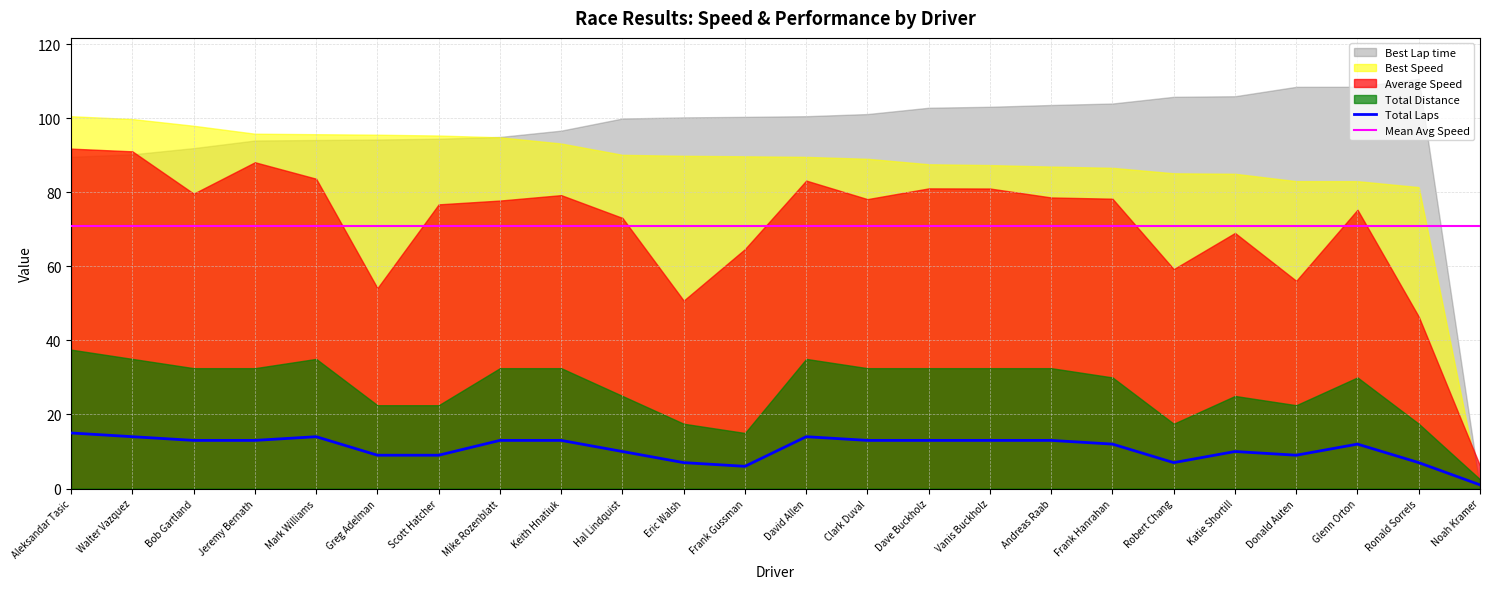

Is the value of Mean Avg Speed at Frank Hanrahan greater than the value of Total Laps at David Allen?

Yes